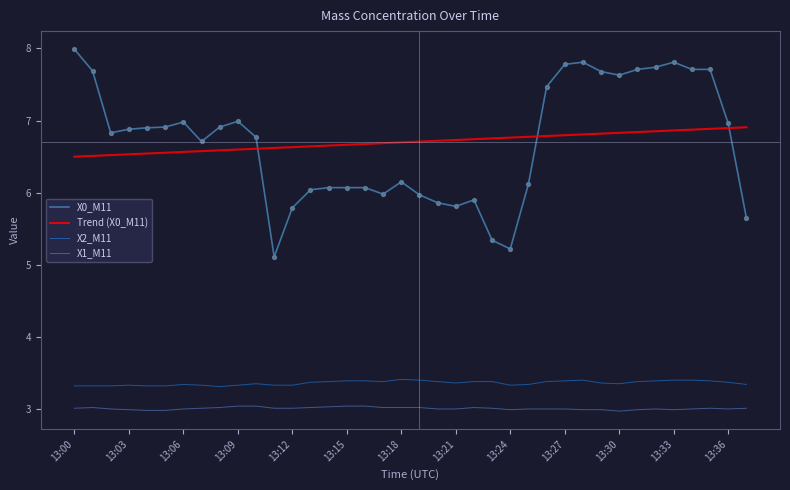

Which series has the largest range (max minus min)?

X0_M11